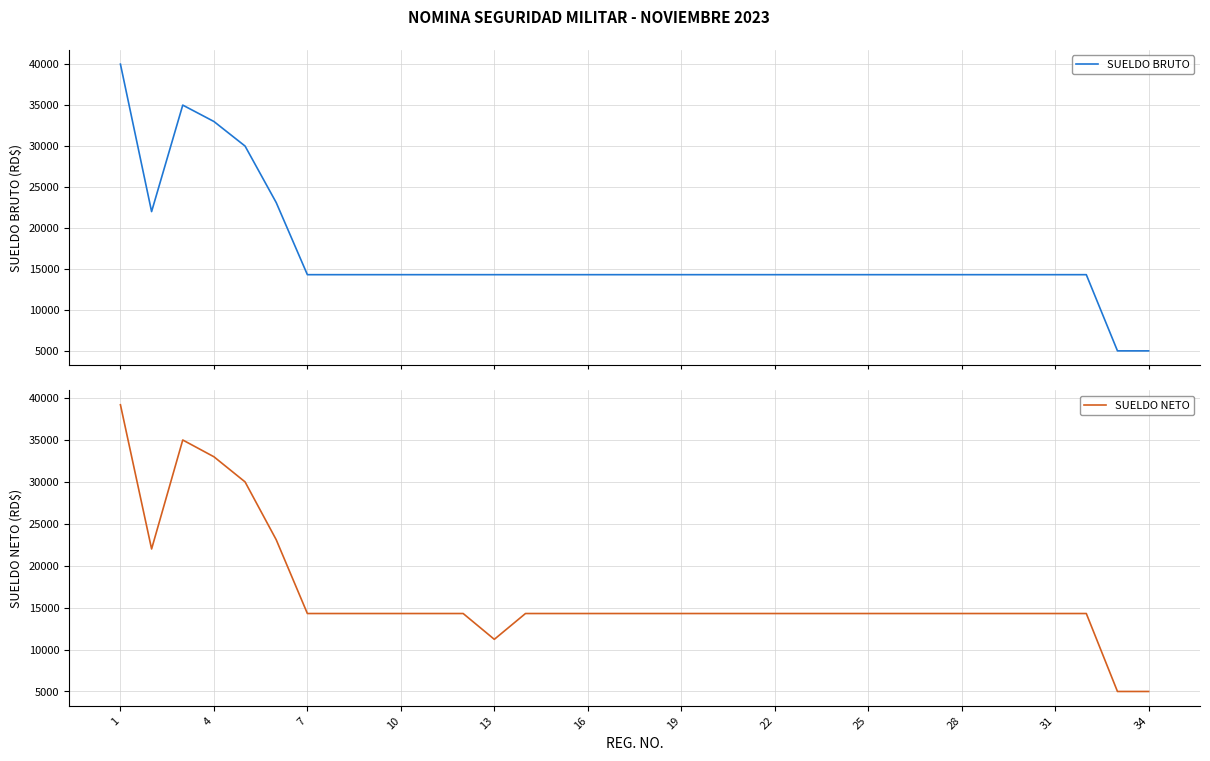

At how many categories does at least one series exceed 19107?

6